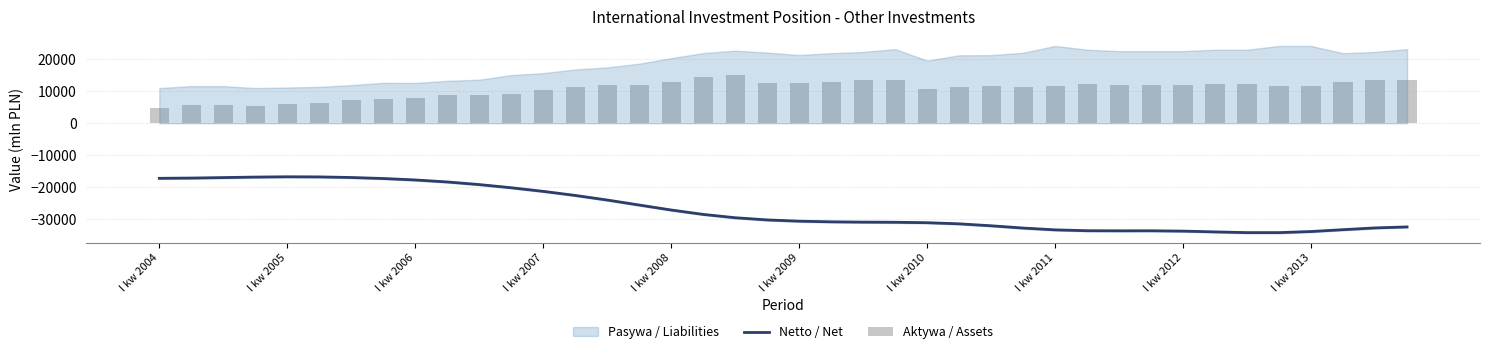

What is the label of the 40th bar from the right?

I kw 2004